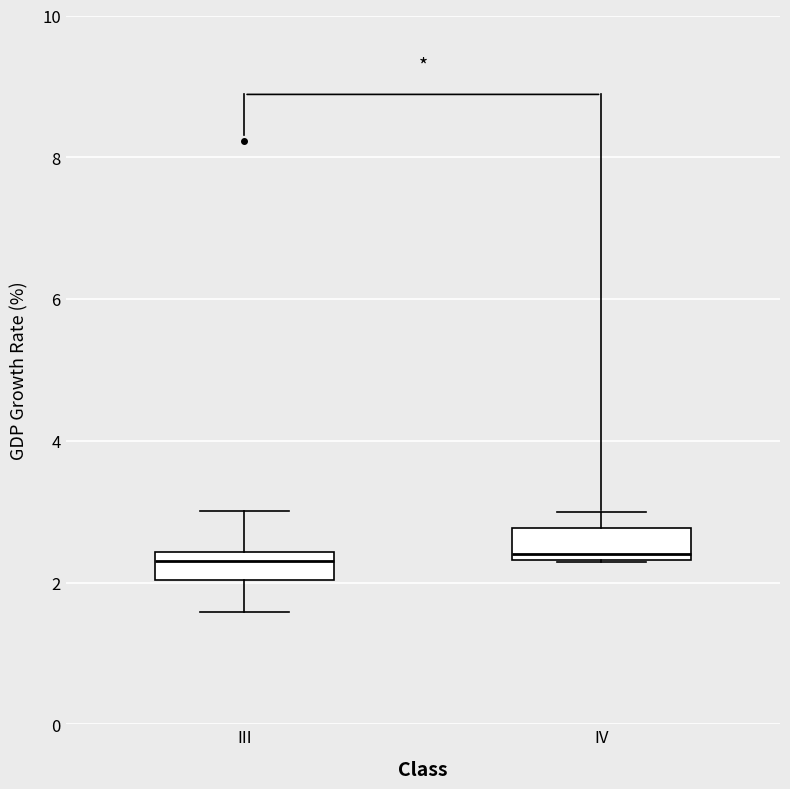

Reading left to right, read every box against the y-axis: the position of its median line, the range the box covers, and the ends of its whiskers. The values are not printed on the chart, so give them approximately, as read against the axis.

III: median 2.4 (just below the box's upper edge), box 2.0 to 2.4, whiskers 1.6 to 3.0
IV: median 2.4 (just above the box's lower edge), box 2.4 to 2.8, whiskers 2.2 to 3.0